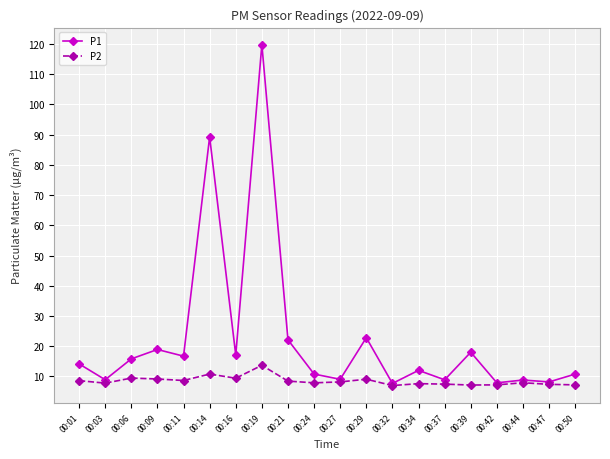

Which series has the largest total across all categories?

P1